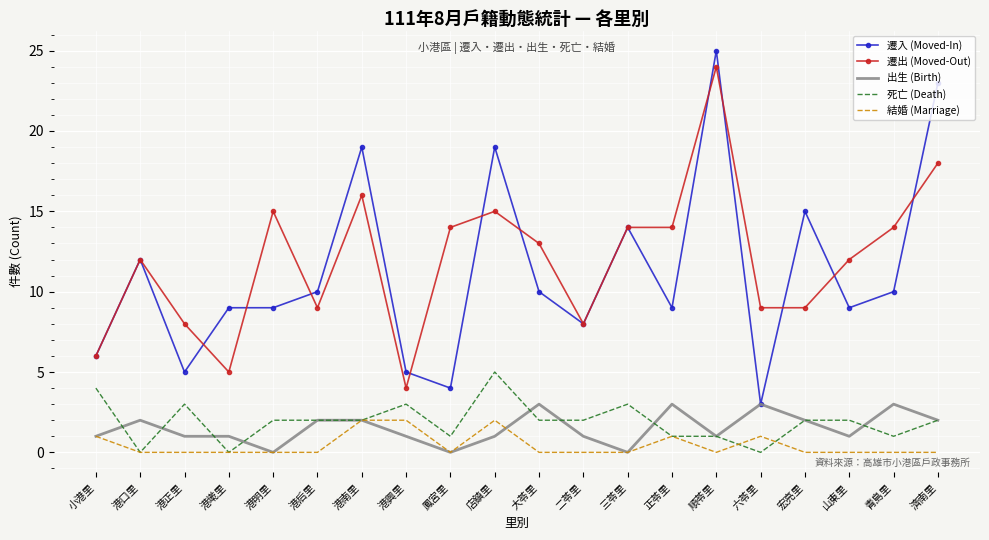

Is it true that 遷出 (Moved-Out) equals 14 at 正苓里?

True